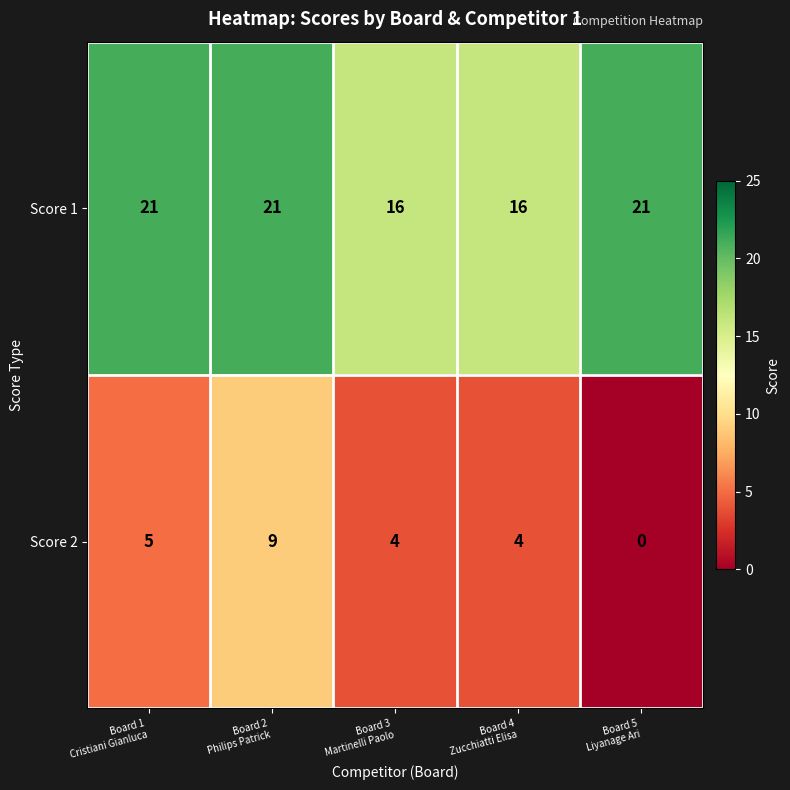

At which category is the sum across all series the highest?

Board 2
Philips Patrick